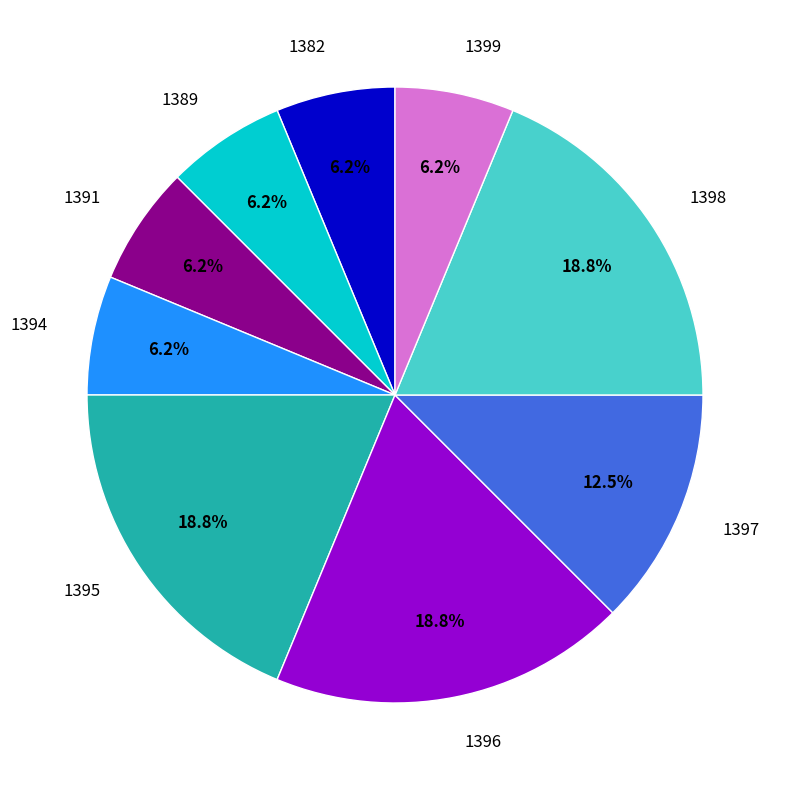

Combined, what portion of the pie is 1396 and 1389?

25.0%